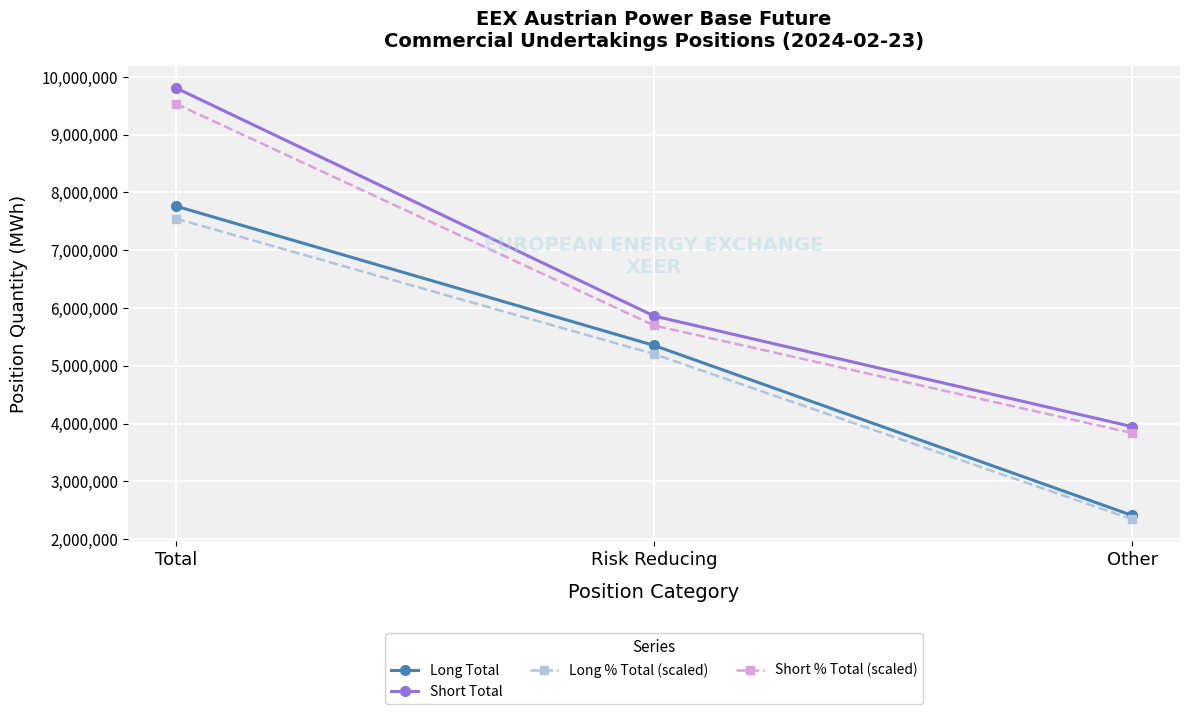

Rank the series at Risk Reducing from highest to lowest value.

Short Total, Short % Total (scaled), Long Total, Long % Total (scaled)